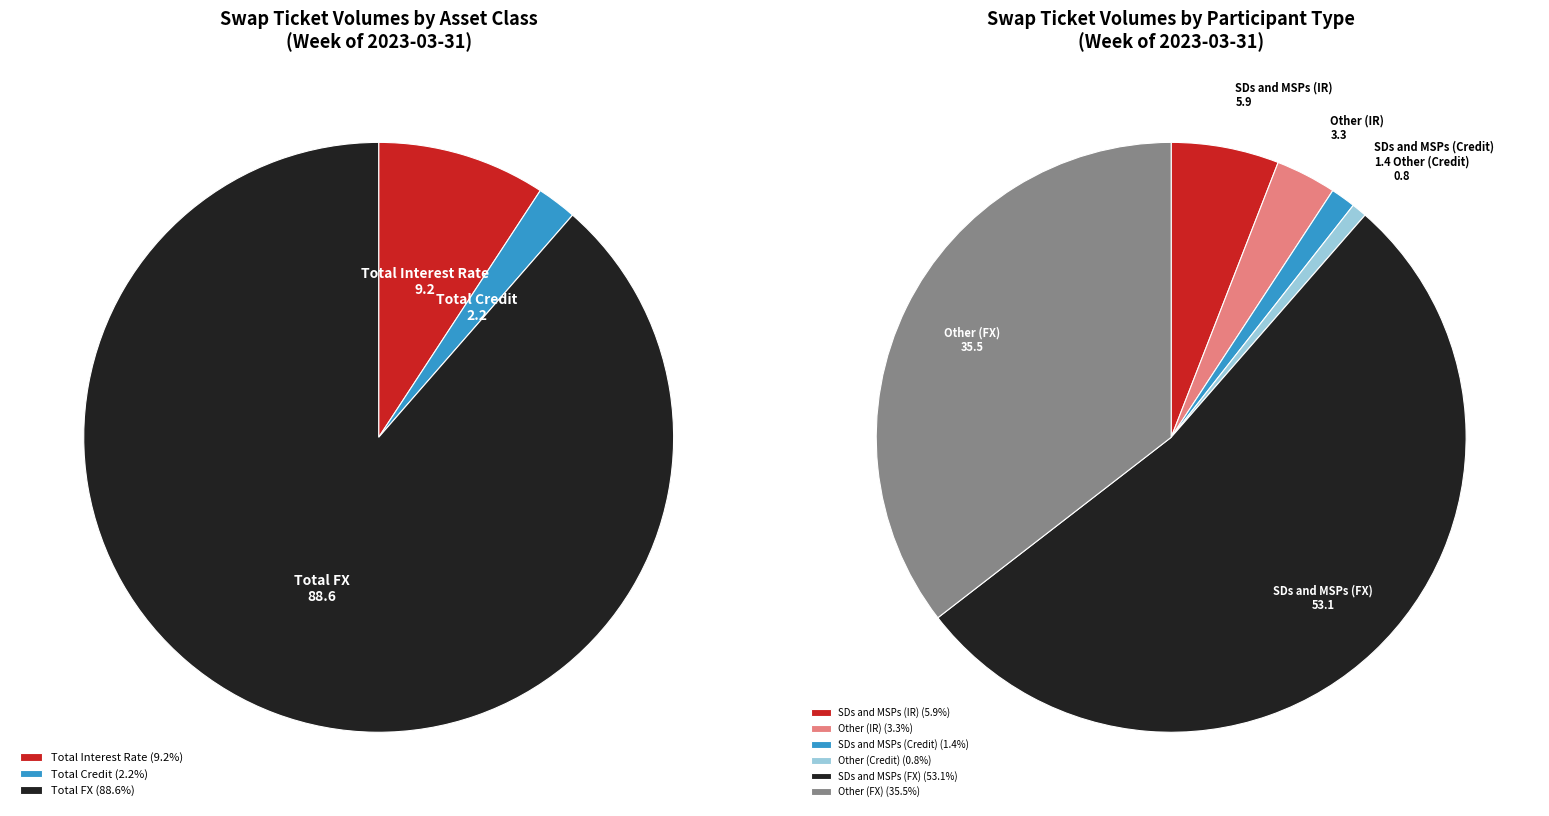

To the nearest percent, what is the difference between the Total FX and Total Interest Rate slice percentages?

79%